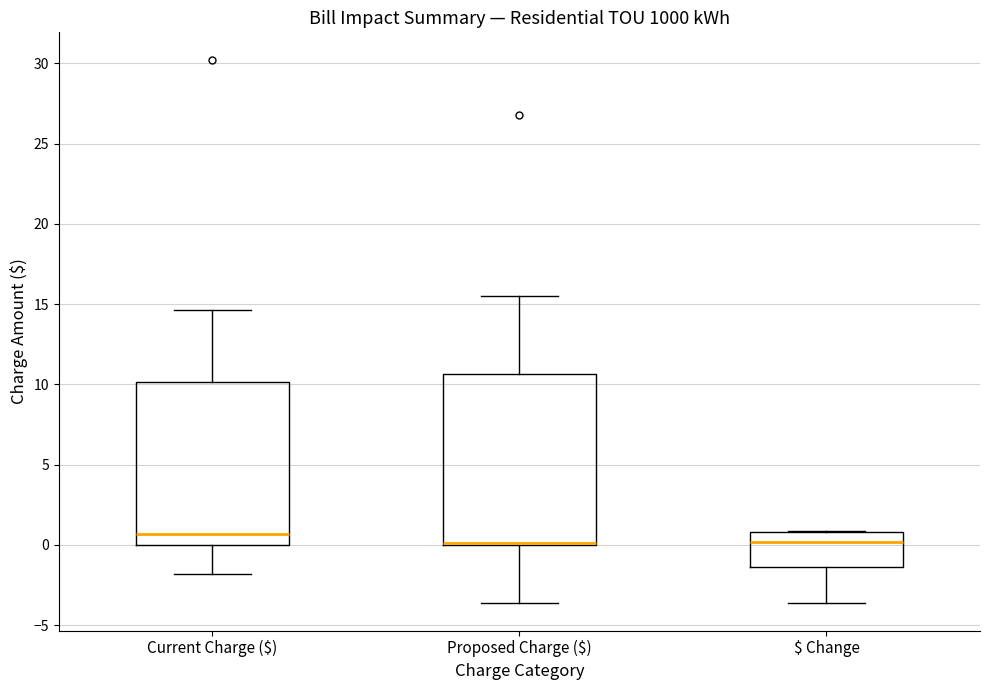

Where does the lower whisker of the box for Current Charge ($) end on the y-axis? The values are not printed on the chart, so give them approximately, as read against the axis.

-2.0